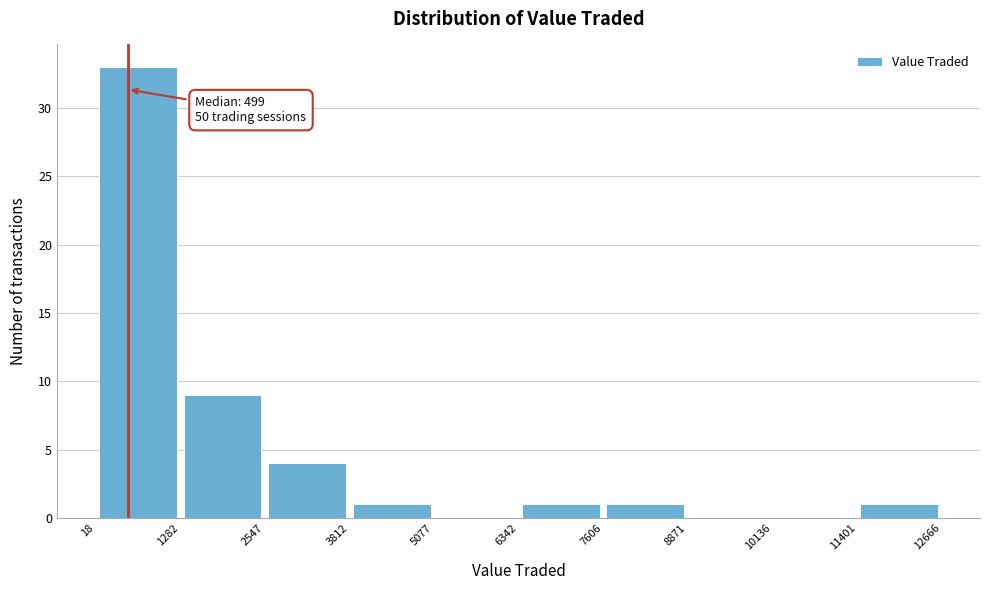

Over which range of the x-axis is the bar tallest?

18 to 1282